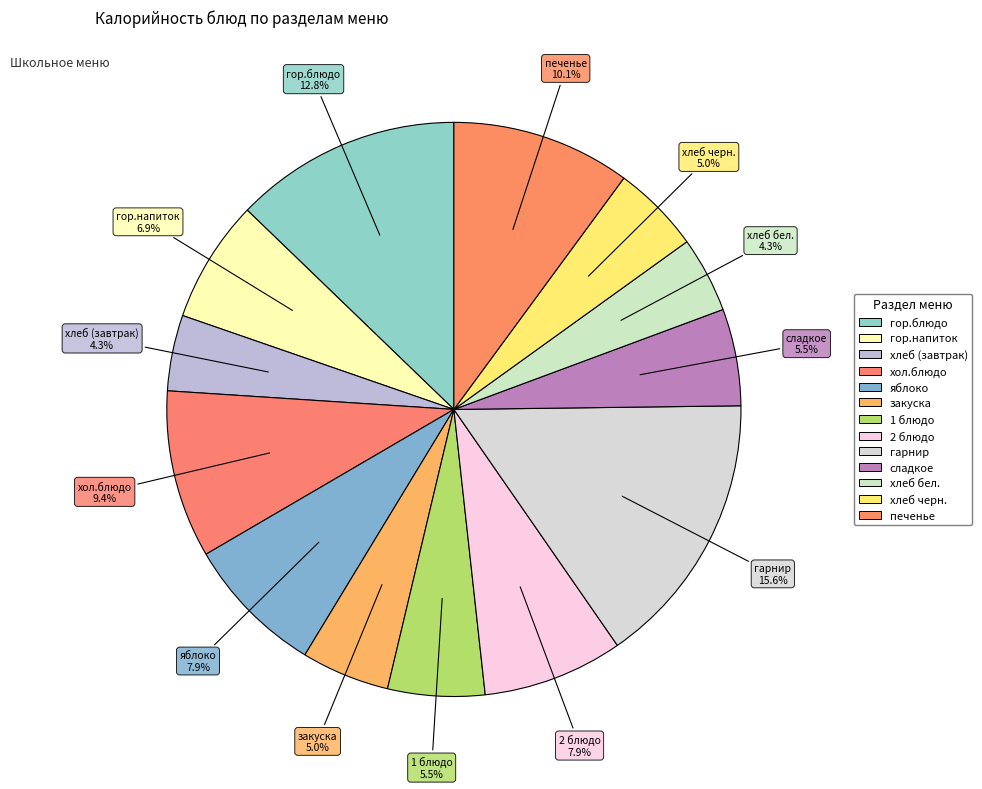

Rank the categories by value from highest to lowest.

гарнир, гор.блюдо, печенье, хол.блюдо, яблоко, 2 блюдо, гор.напиток, 1 блюдо, сладкое, хлеб черн., закуска, хлеб (завтрак), хлеб бел.